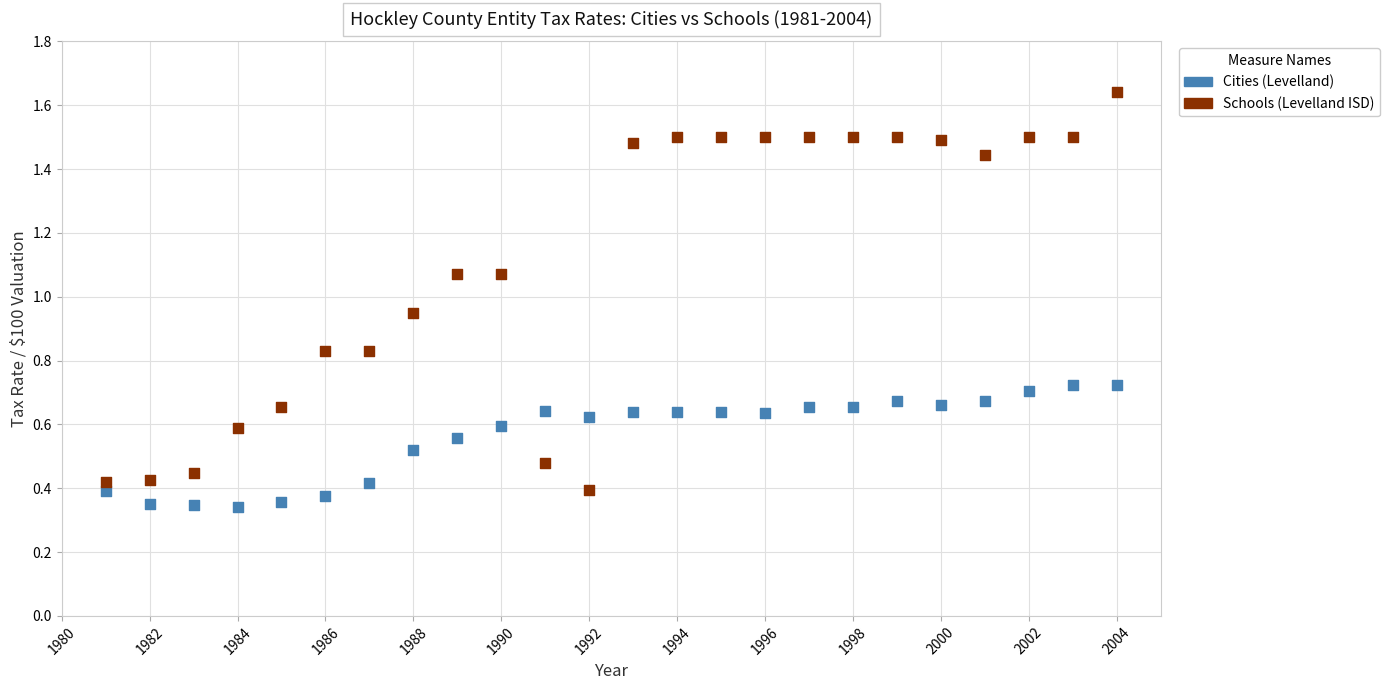

What are all the series names shown in the legend?

Cities (Levelland), Schools (Levelland ISD)